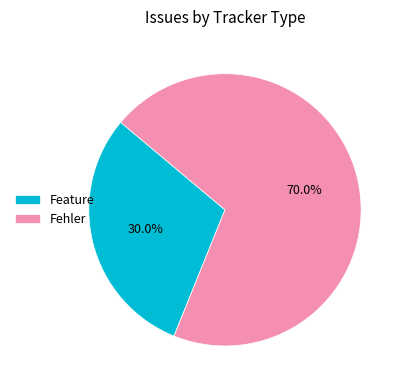

Rank the categories by value from lowest to highest.

Feature, Fehler